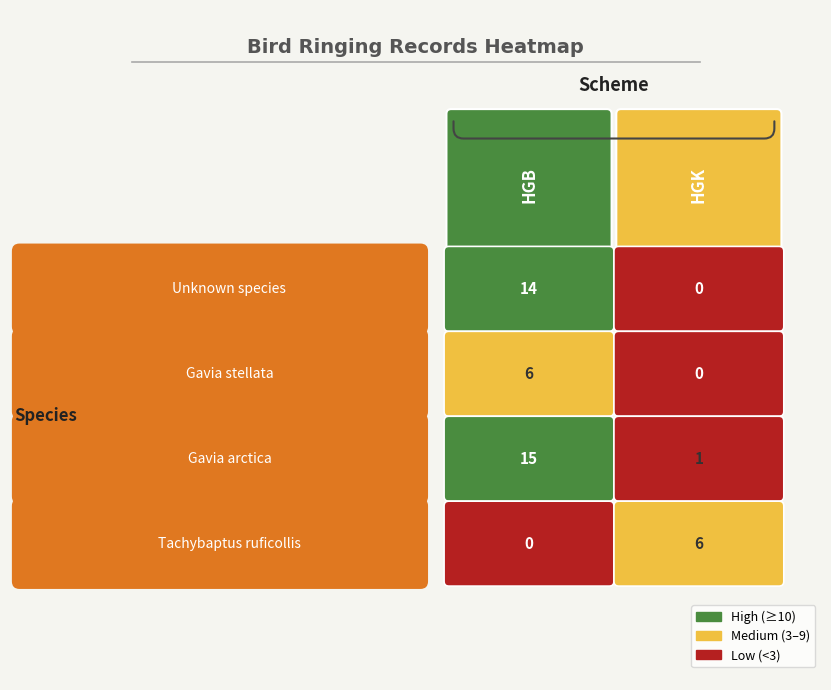

What is the difference between the highest and lowest values at Gavia stellata?

6